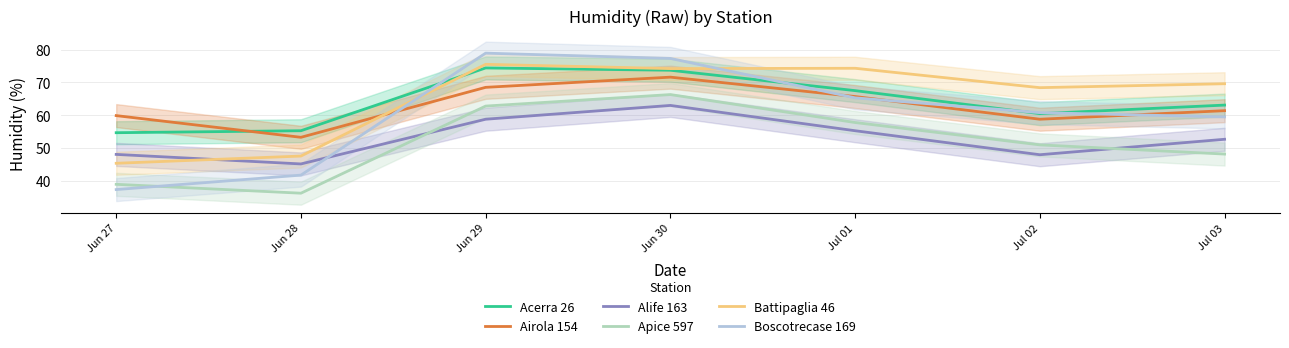

What is the lowest value of the Battipaglia 46 series?

45.4